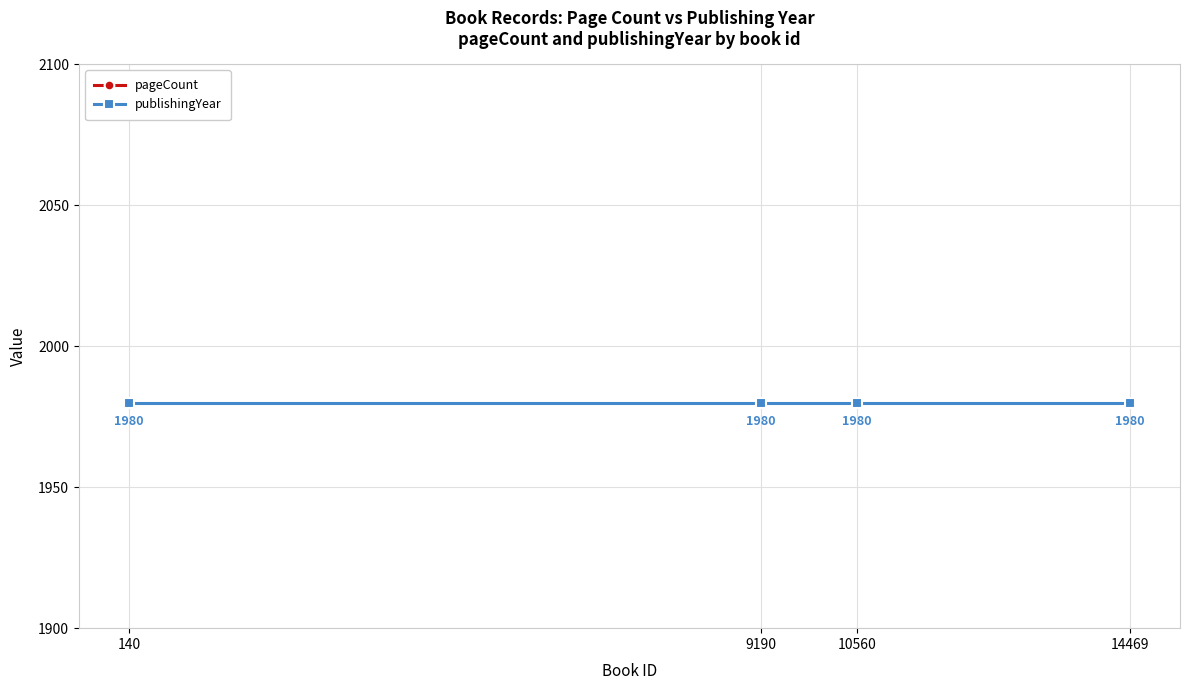

What is the difference between the highest and lowest values at 9190?

1704